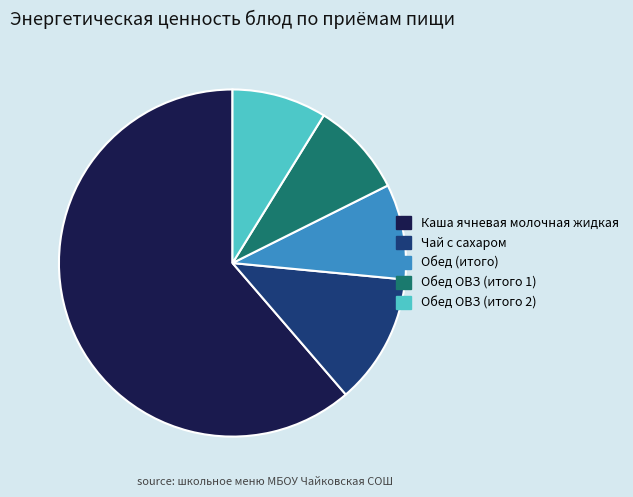

Which category has the biggest portion of the pie?

Каша ячневая молочная жидкая